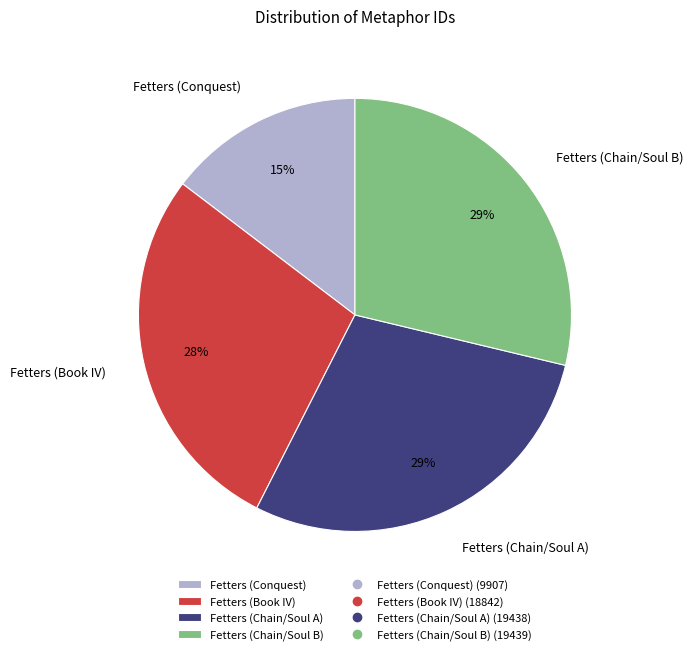

What is the ratio of the value at Fetters (Conquest) to the value at Fetters (Book IV)?

0.5